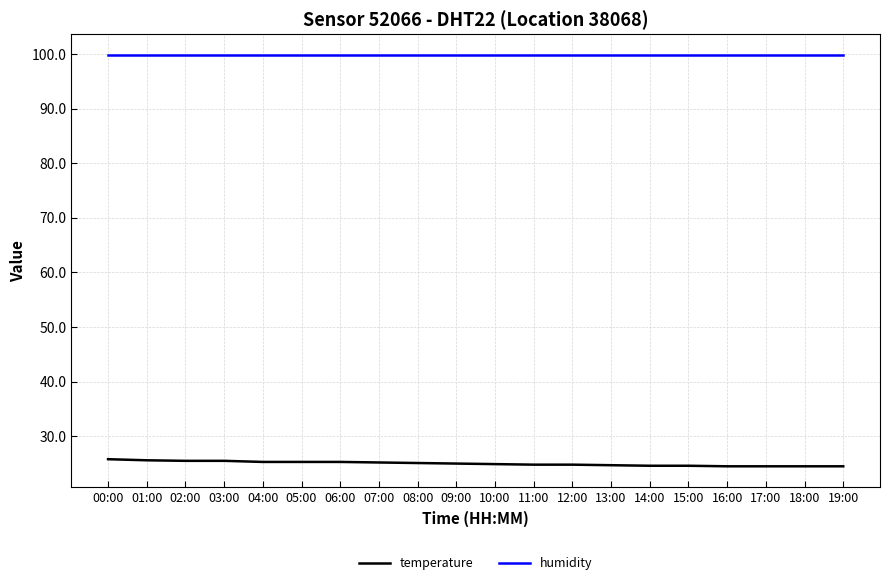

Is the value of temperature at 02:00 greater than the value of humidity at 03:00?

No